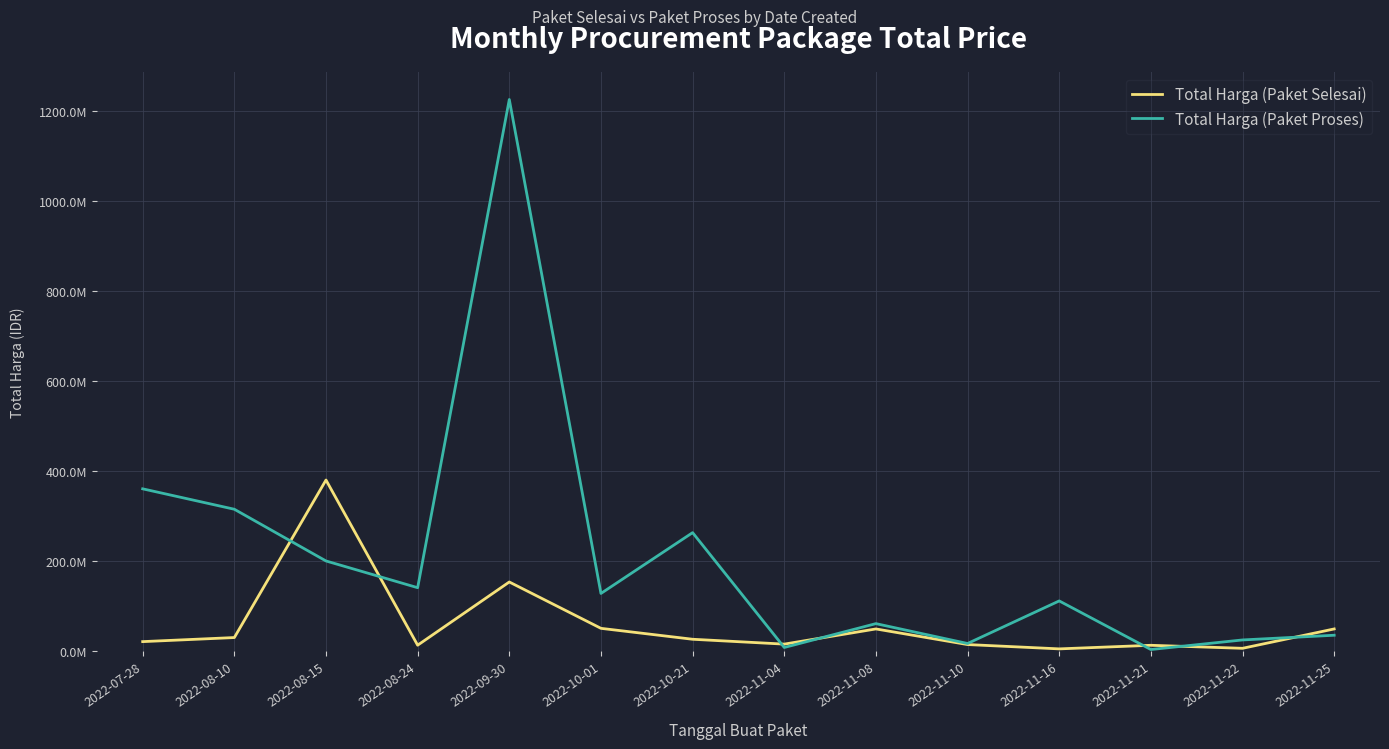

Is it true that Total Harga (Paket Proses) equals 139800000 at 2022-08-24?

True